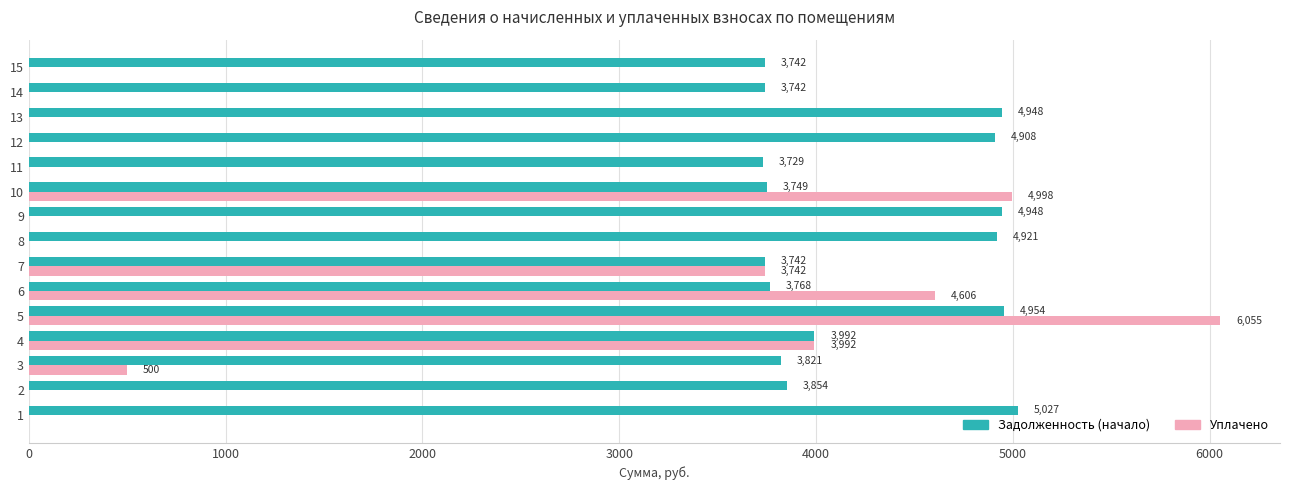

The Уплачено series shows -4130.0 at 8. True or false?

False